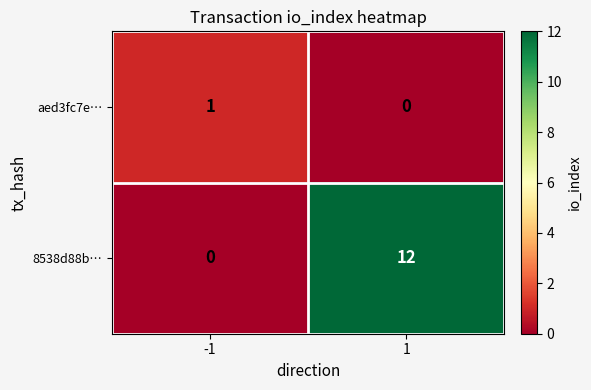

Reading right to left, extract all data points from this chart.

aed3fc7e…: 1=0	-1=1
8538d88b…: 1=12	-1=0